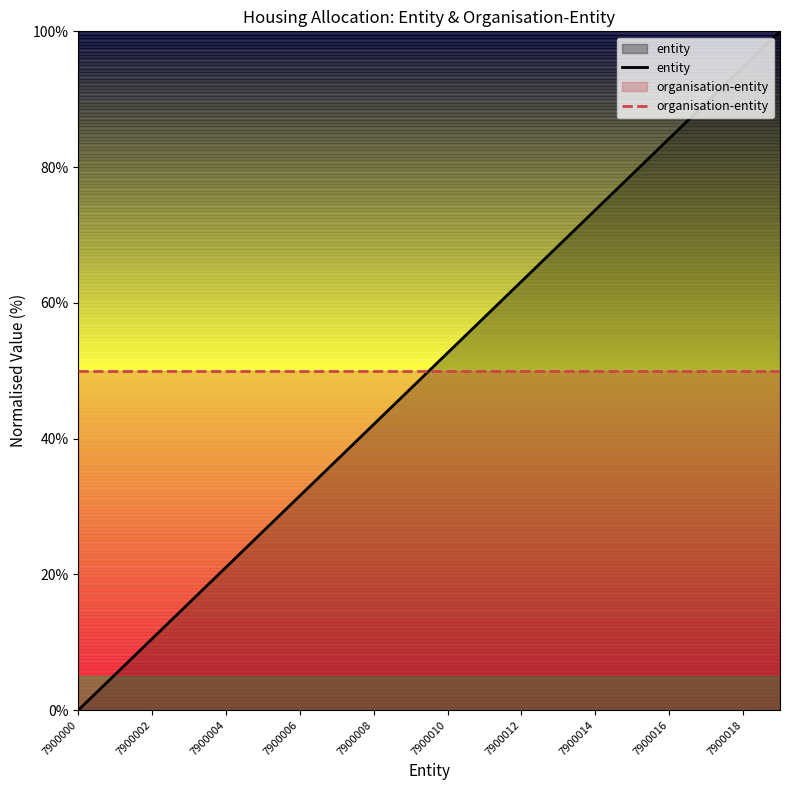

Is it true that organisation-entity equals 14.3 at 17?

False